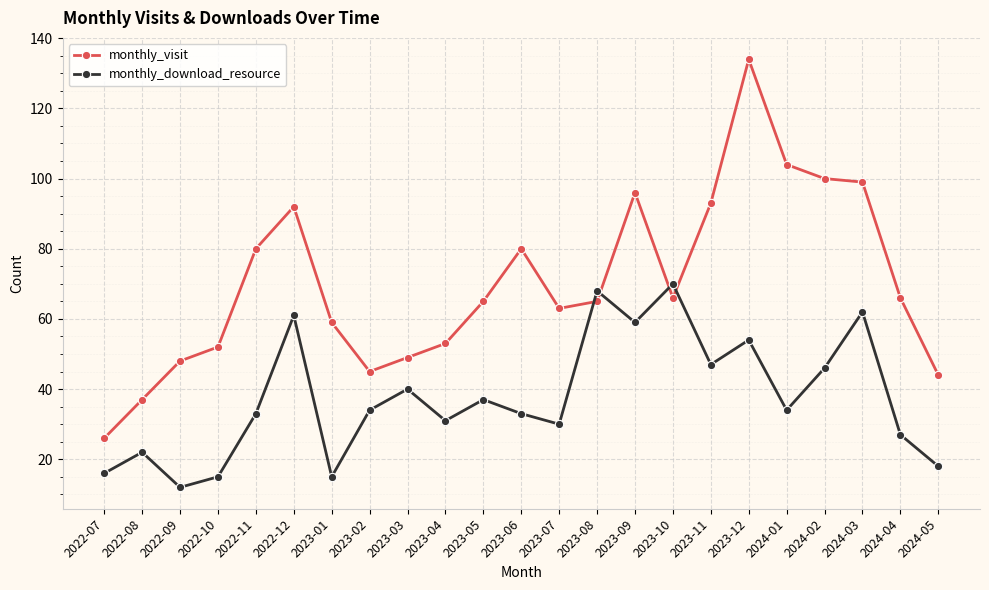

Reading left to right, transcribe all the data shown in this chart.

monthly_visit: 26	37	48	52	80	92	59	45	49	53	65	80	63	65	96	66	93	134	104	100	99	66	44
monthly_download_resource: 16	22	12	15	33	61	15	34	40	31	37	33	30	68	59	70	47	54	34	46	62	27	18